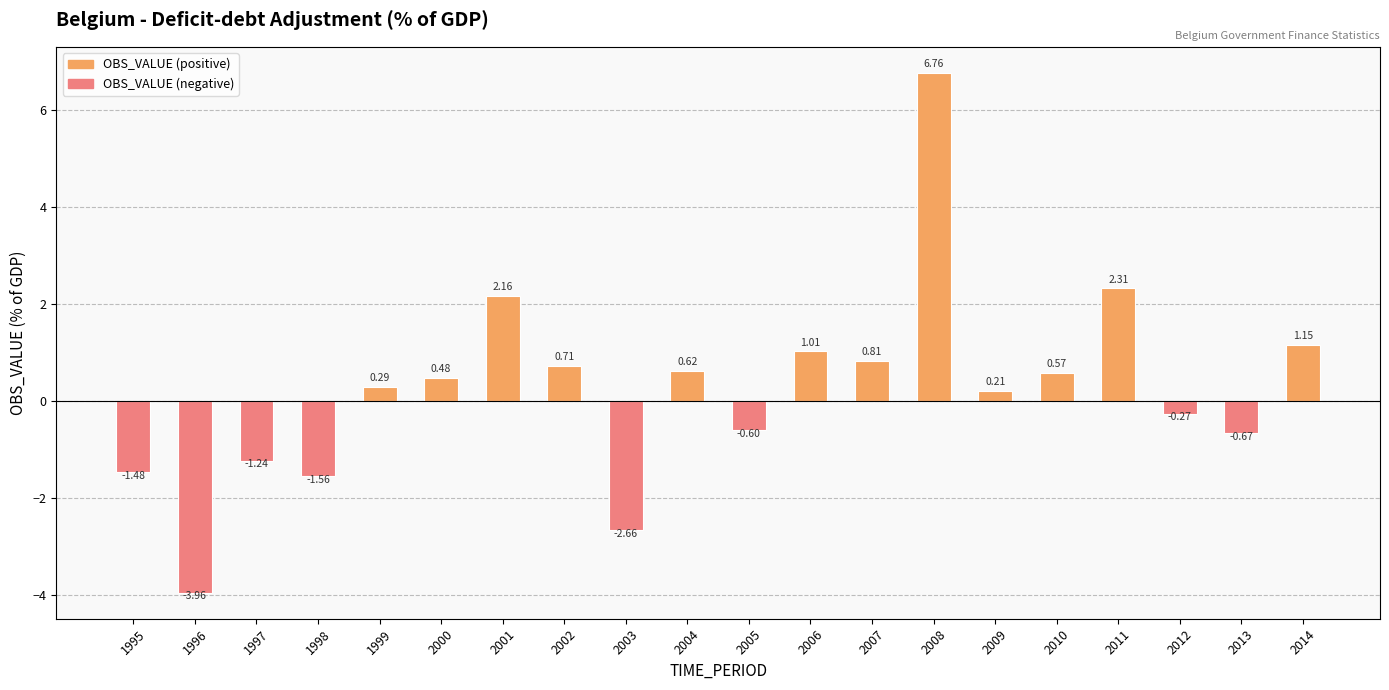

What is the sum of the values at 2002 and 1998?

-0.8